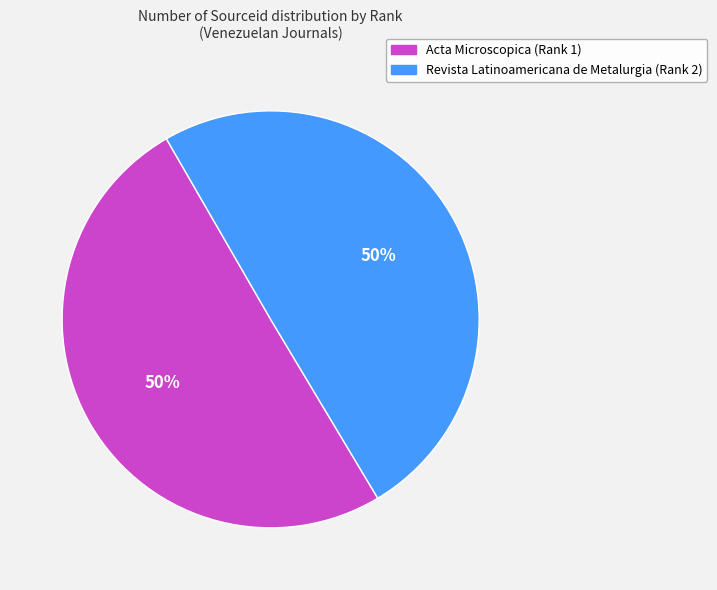

Is it true that Revista Latinoamericana de Metalurgia (Rank 2) is 50% of the pie?

True